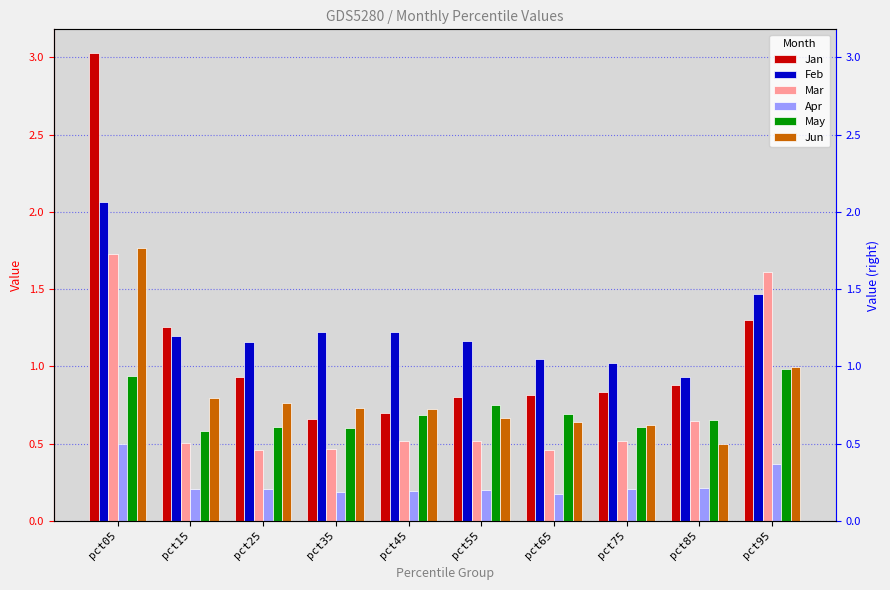

What are all the series names shown in the legend?

Jan, Feb, Mar, Apr, May, Jun